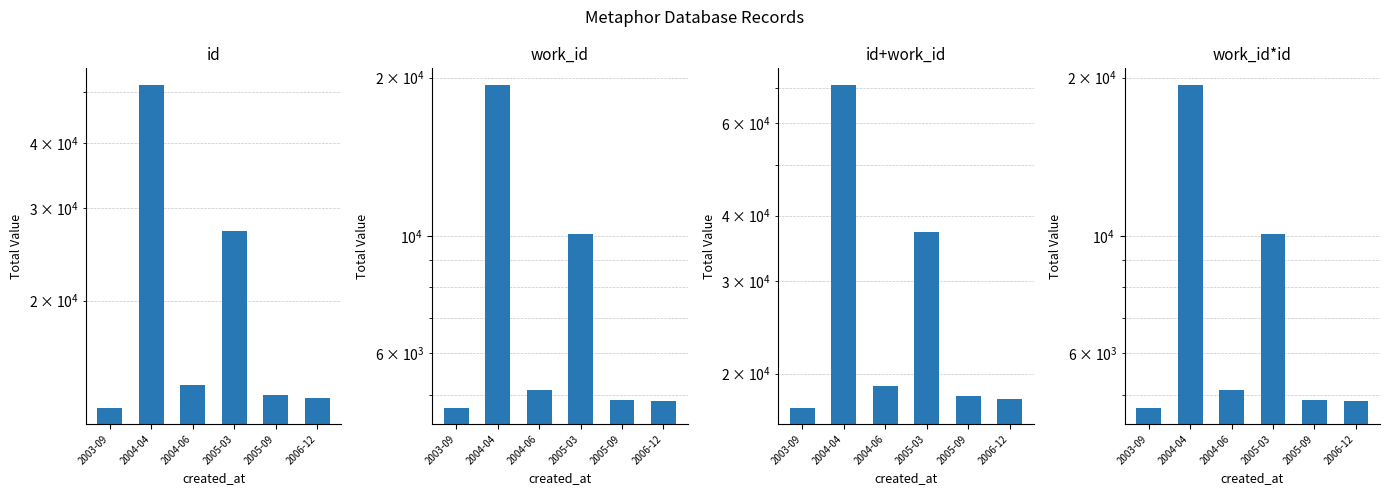

At how many categories does at least one series exceed 5987?

6